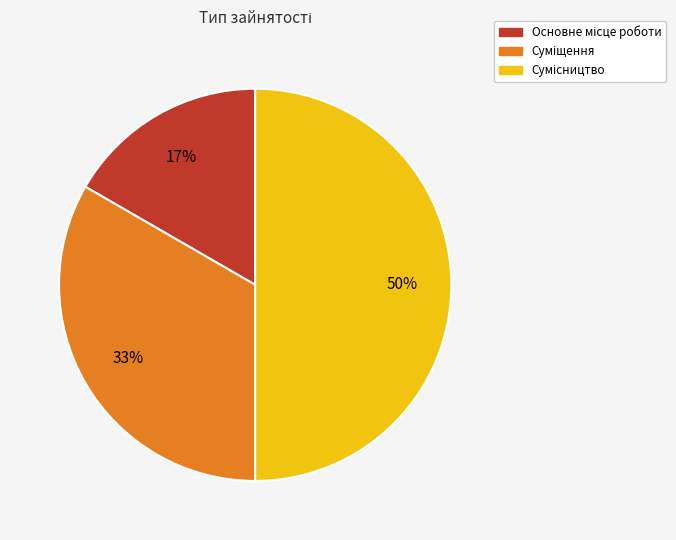

How many slices are in this pie chart?

3